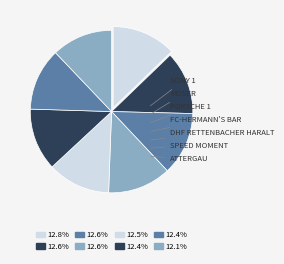

Count the number of slices in the pie.

8